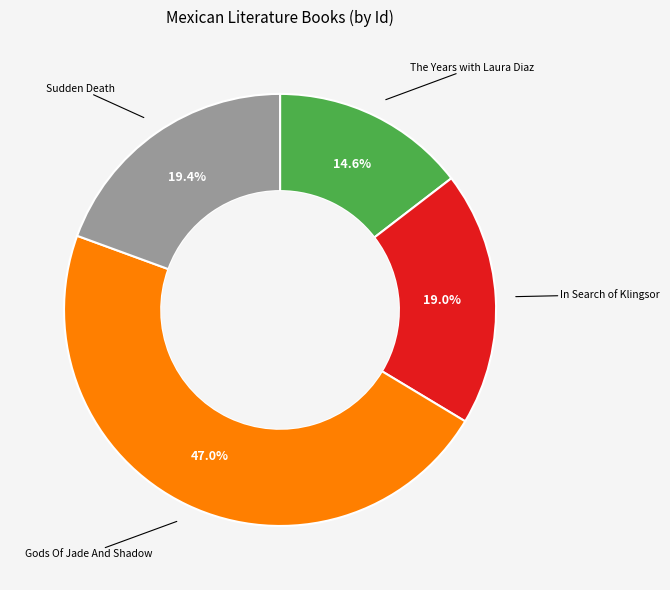

Does any single category account for the majority?

No